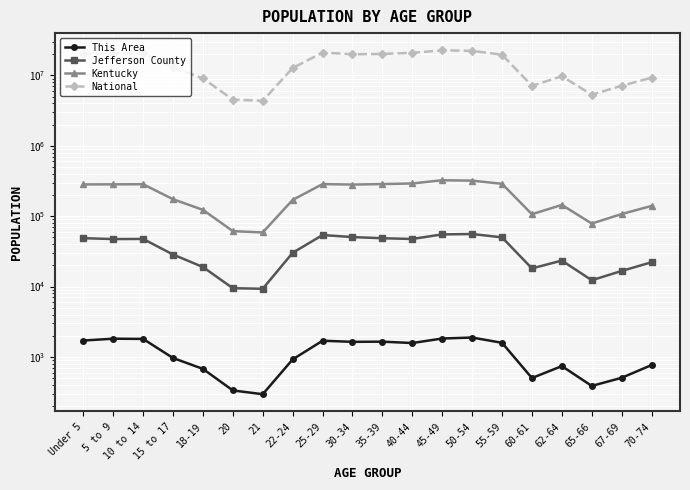

Does the chart display data point markers on the line(s)?

Yes